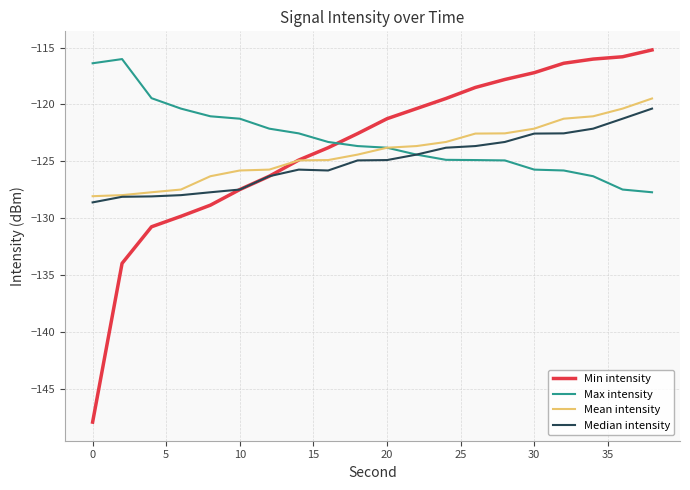

Which series has the widest spread of values?

Min intensity